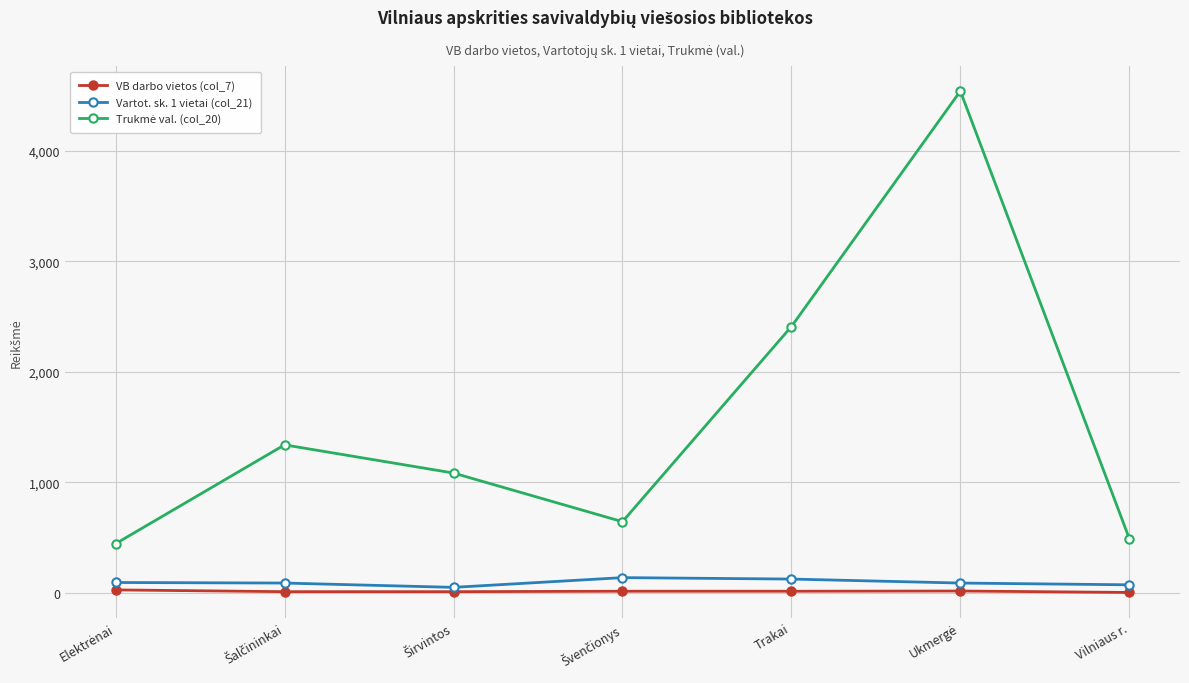

Is it true that Vartot. sk. 1 vietai (col_21) equals 126 at Trakai?

True